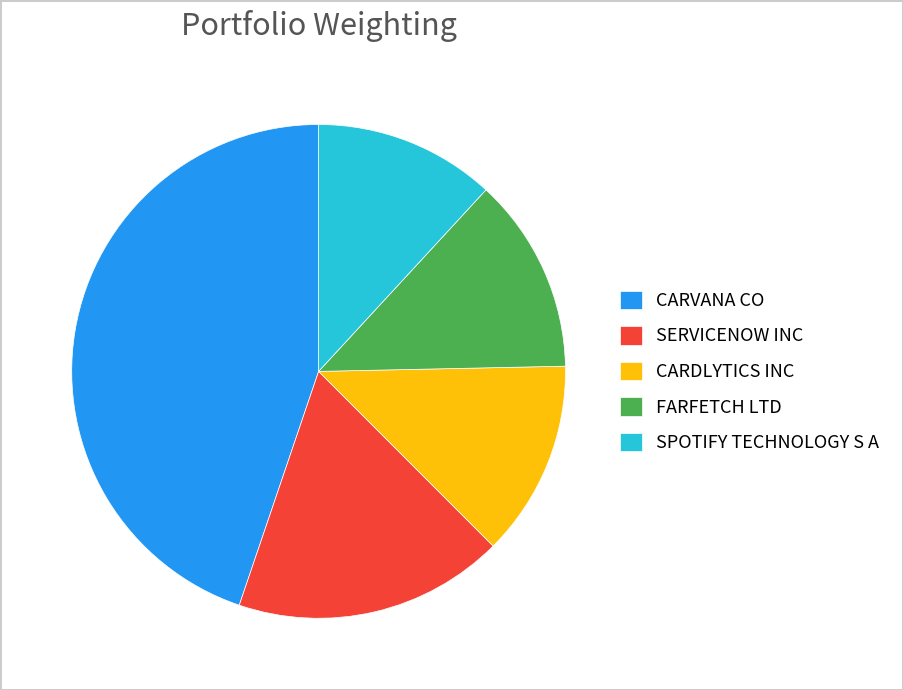

Count the number of slices in the pie.

5